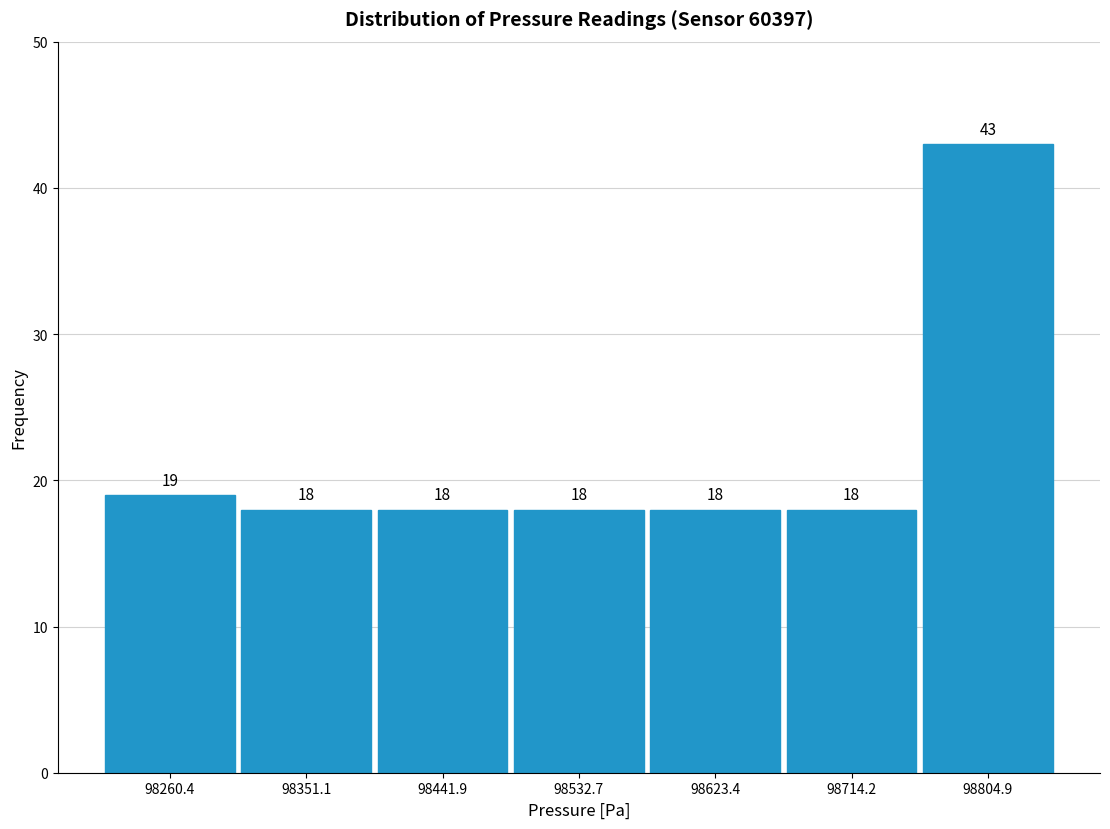

Reading left to right, transcribe this chart: for each bar, give the range it covers on the x-axis and its height. The bar edges are not printed on the chart, so give them approximately, as read against the axis.

98220 to 98310: 19
98310 to 98400: 18
98400 to 98490: 18
98490 to 98580: 18
98580 to 98670: 18
98670 to 98760: 18
98760 to 98850: 43